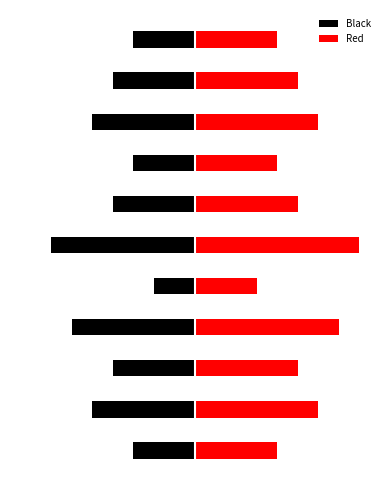

How many Red values are between 4 and 6?

8